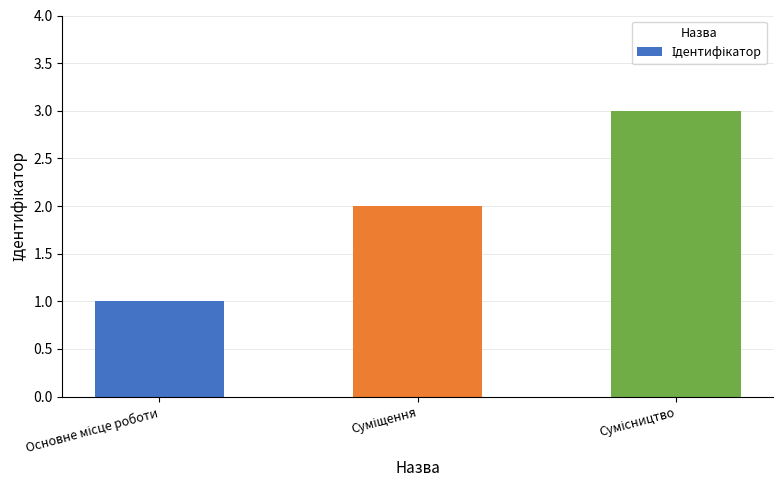

How many data points are less than 2?

1